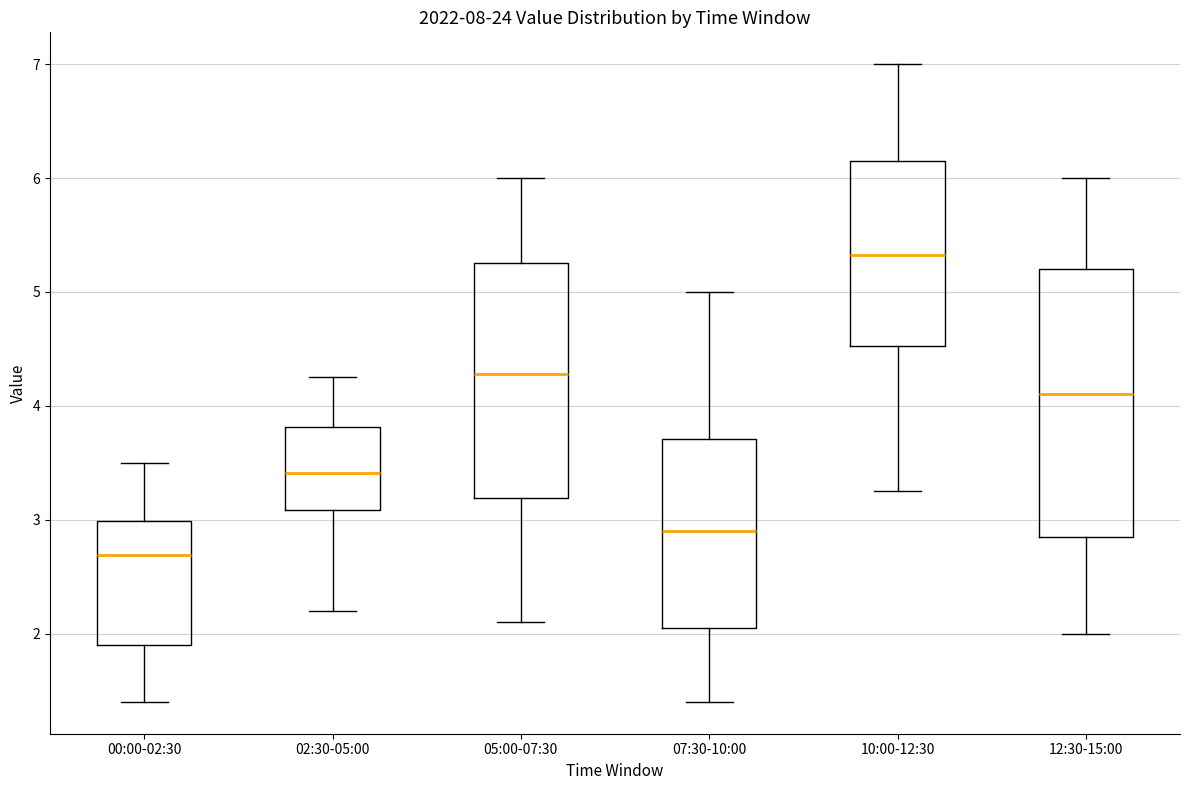

Which box has the highest median line?

10:00-12:30